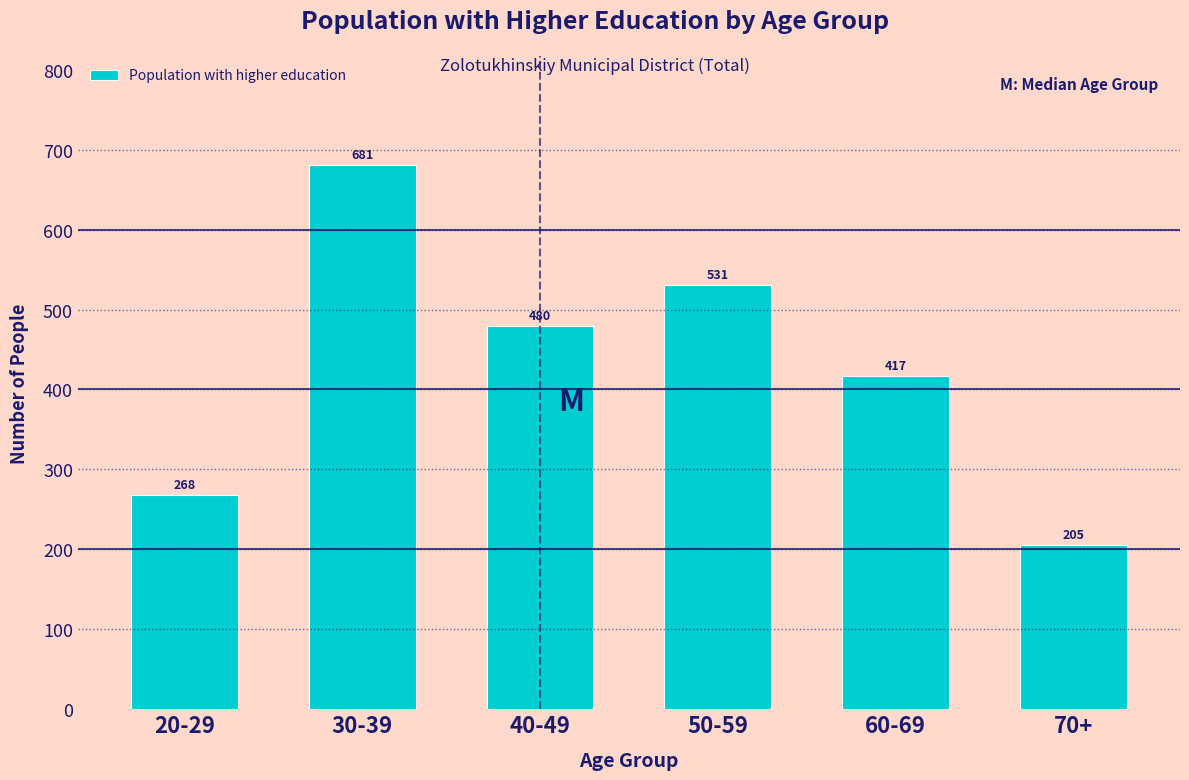

Reading left to right, extract all data points from this chart.

20-29=268	30-39=681	40-49=480	50-59=531	60-69=417	70+=205